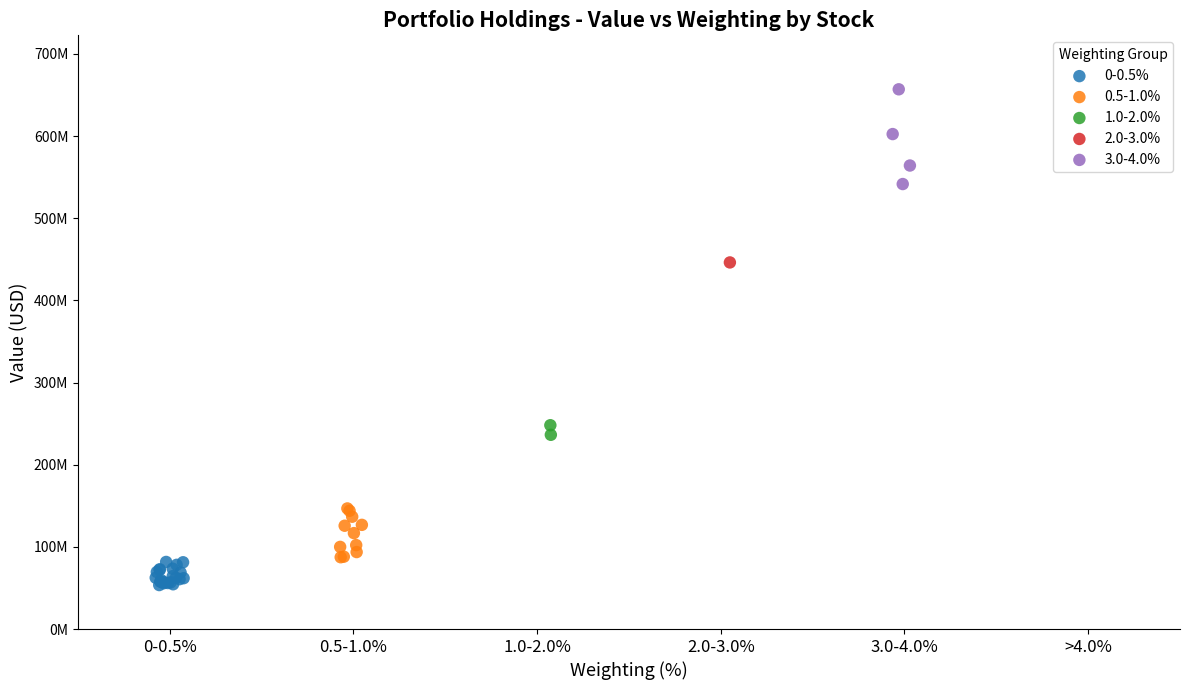

What are all the series names shown in the legend?

0-0.5%, 0.5-1.0%, 1.0-2.0%, 2.0-3.0%, 3.0-4.0%